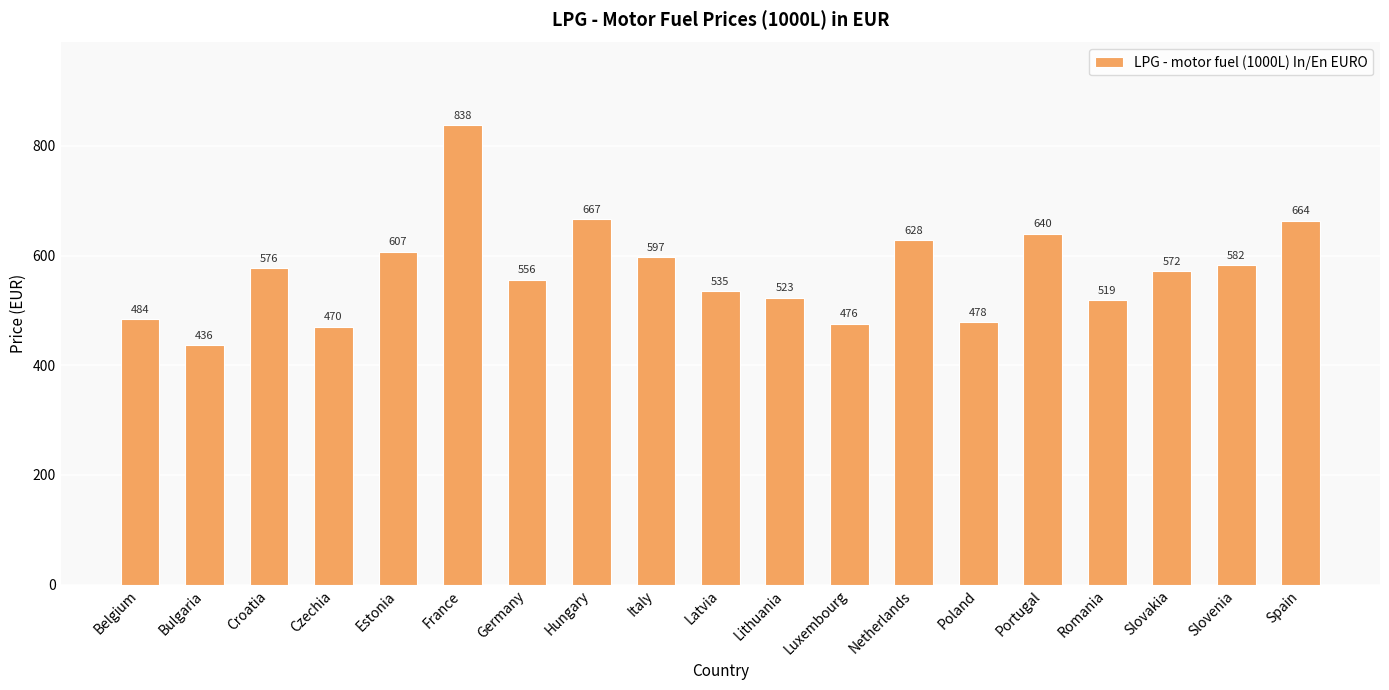

What is the difference between the maximum and minimum values?

401.4